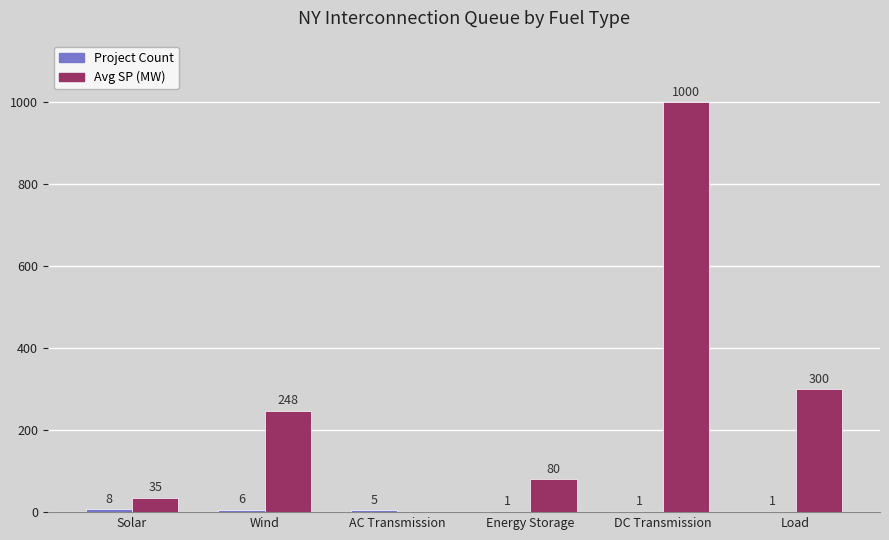

At which label does Avg SP (MW) reach its peak?

DC Transmission